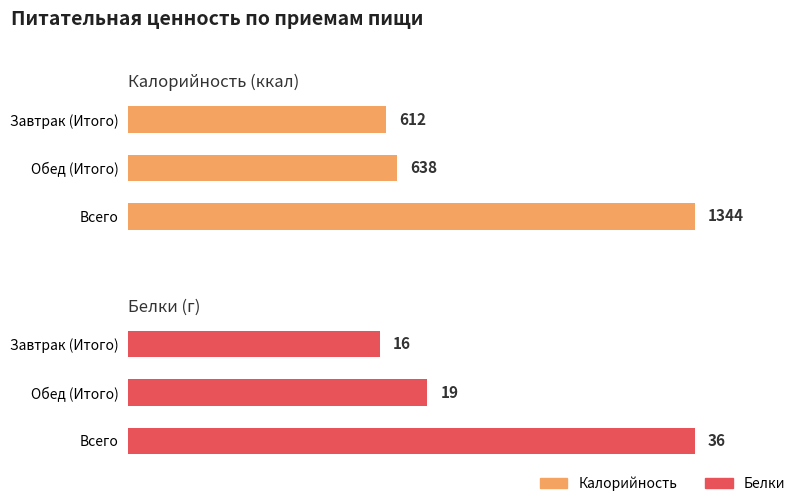

Is the value of Белки at Завтрак (Итого) greater than the value of Калорийность at Обед (Итого)?

No